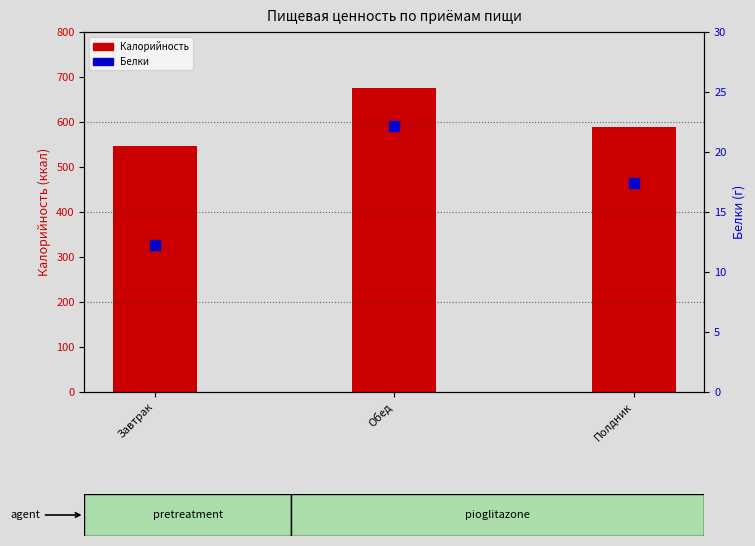

Which series contains the lowest Y value?

Белки